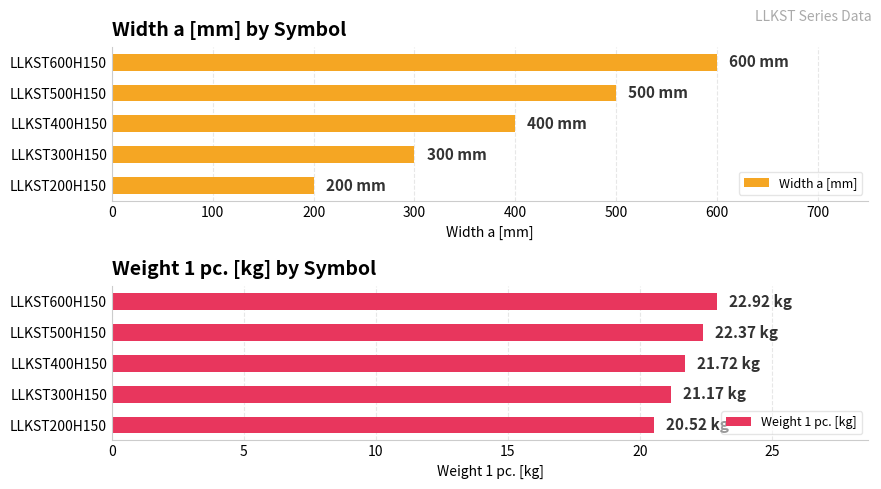

At how many categories does at least one series exceed 128?

5